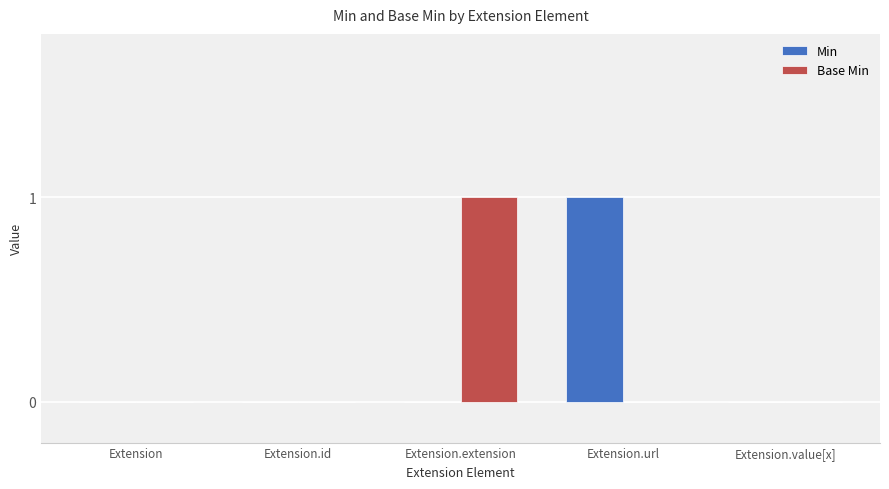

The value of Min at Extension is 0. True or false?

True